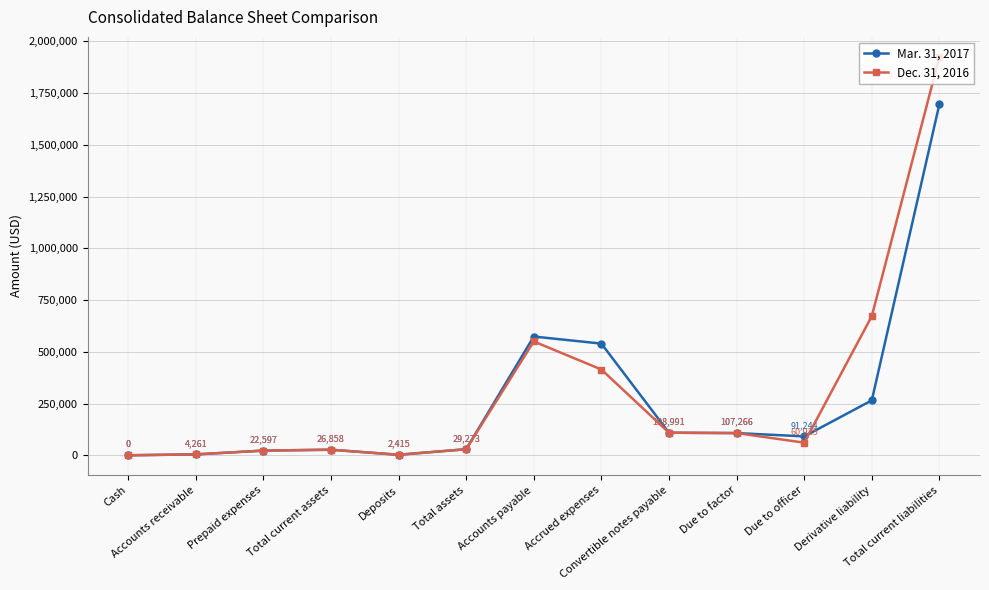

How many values in the Dec. 31, 2016 series are below 60925?

6